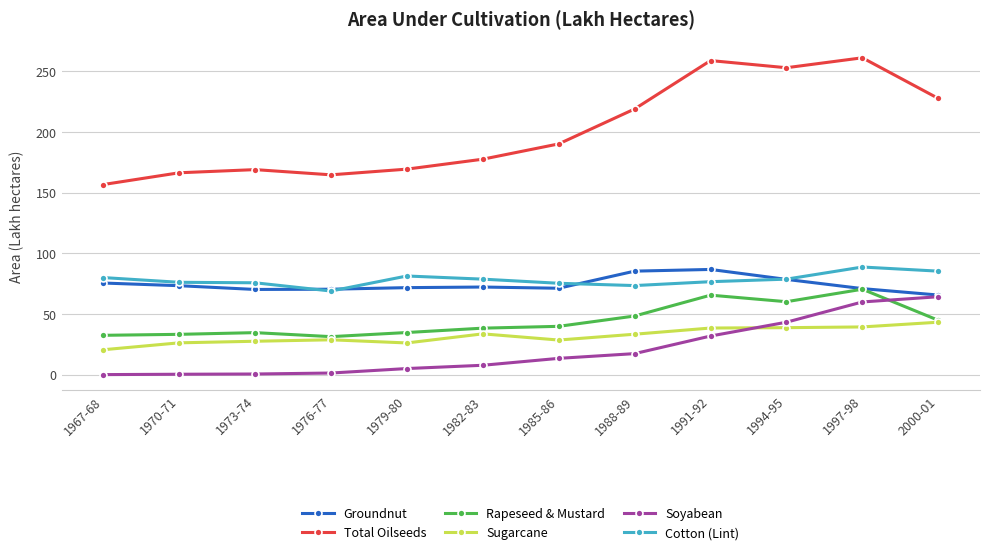

What is the sum of the Cotton (Lint) values at 1994-95 and 1970-71?

154.8